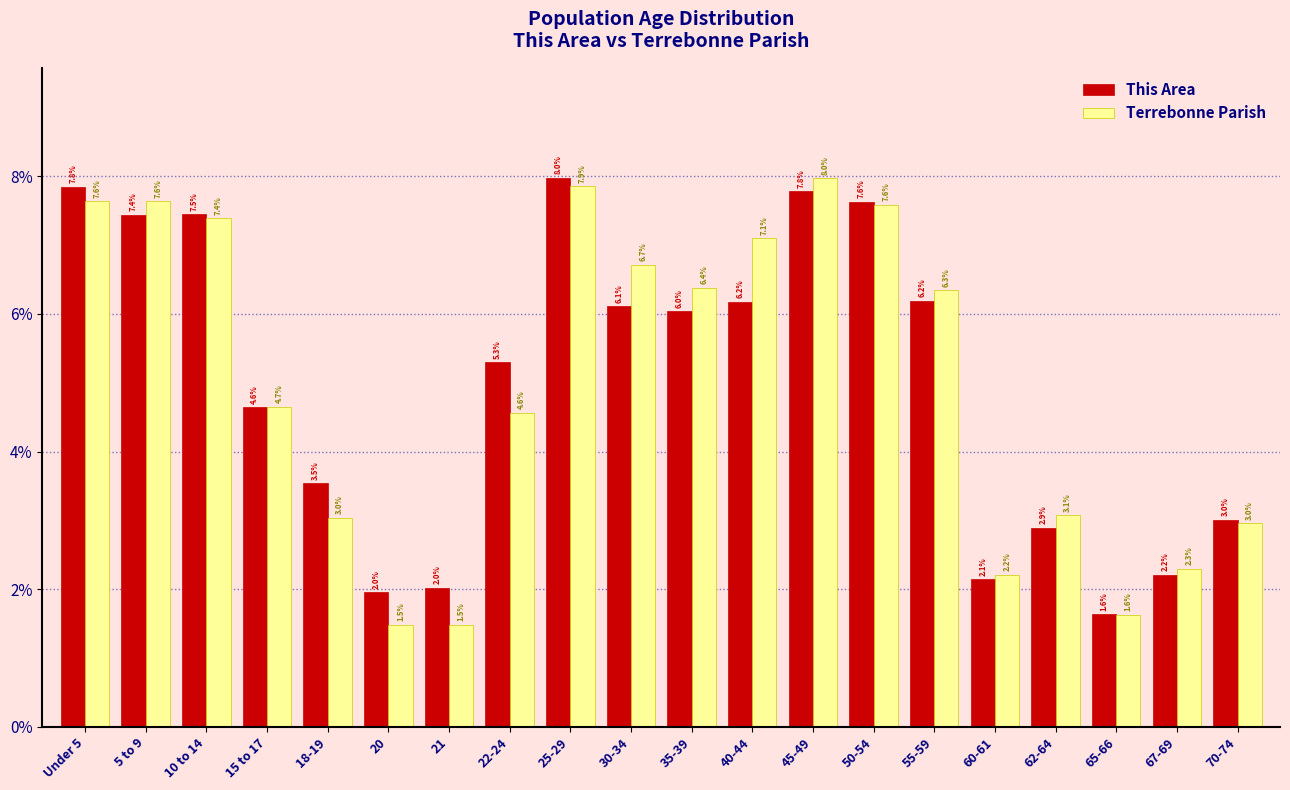

Reading left to right, list all the values displayed in this chart.

This Area: Under 5=7.8	5 to 9=7.4	10 to 14=7.5	15 to 17=4.6	18-19=3.5	20=2.0	21=2.0	22-24=5.3	25-29=8.0	30-34=6.1	35-39=6.0	40-44=6.2	45-49=7.8	50-54=7.6	55-59=6.2	60-61=2.1	62-64=2.9	65-66=1.6	67-69=2.2	70-74=3.0
Terrebonne Parish: Under 5=7.6	5 to 9=7.6	10 to 14=7.4	15 to 17=4.7	18-19=3.0	20=1.5	21=1.5	22-24=4.6	25-29=7.9	30-34=6.7	35-39=6.4	40-44=7.1	45-49=8.0	50-54=7.6	55-59=6.3	60-61=2.2	62-64=3.1	65-66=1.6	67-69=2.3	70-74=3.0